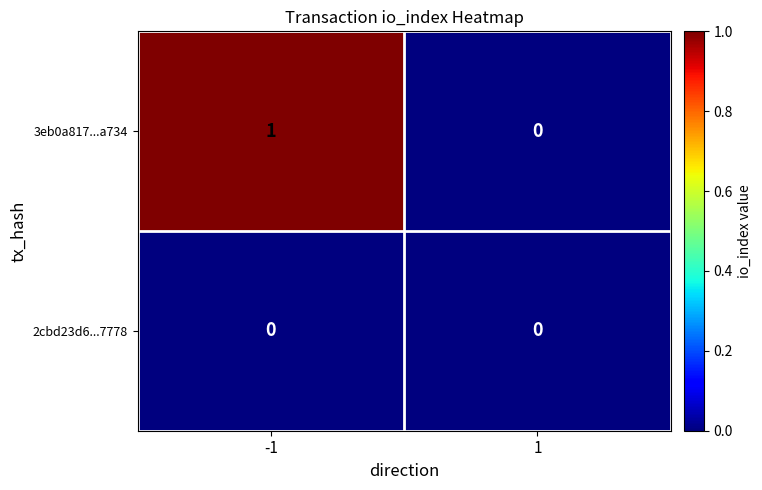

Which label corresponds to the largest value in the chart?

-1